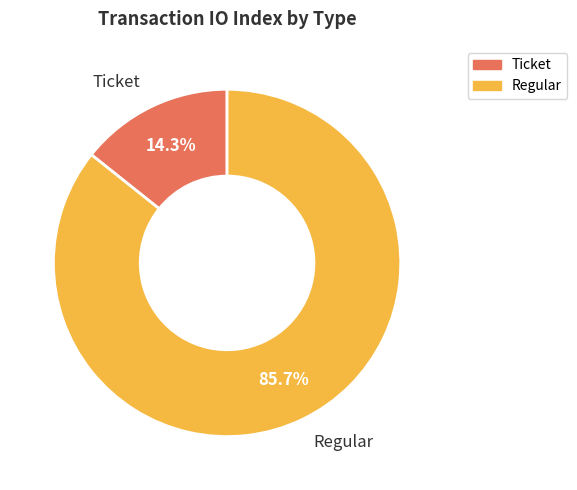

How many slices are in this pie chart?

2